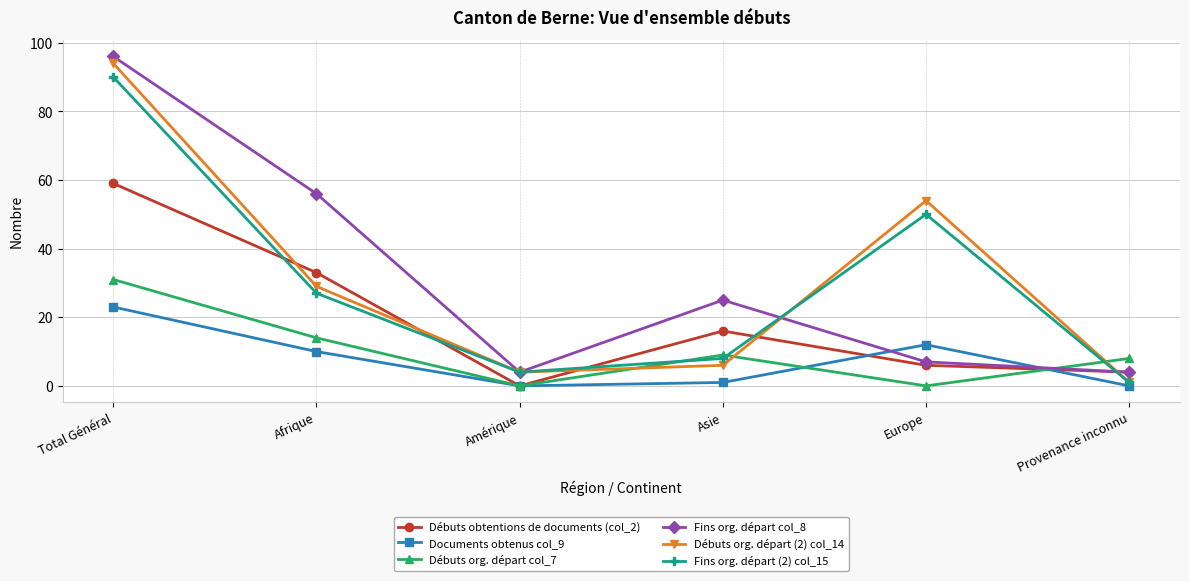

Which series changed the most between Asie and Europe?

Débuts org. départ (2) col_14